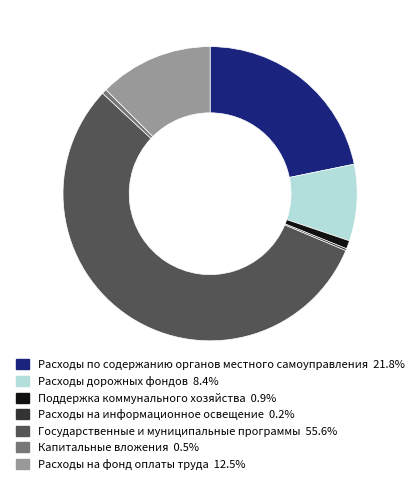

Between Капитальные вложения and Расходы на фонд оплаты труда, which is larger?

Расходы на фонд оплаты труда